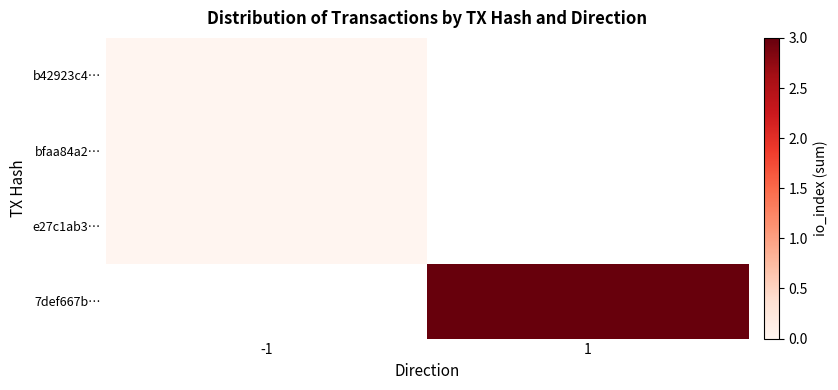

The value of 7def667b… at 1 is 1.1. True or false?

False